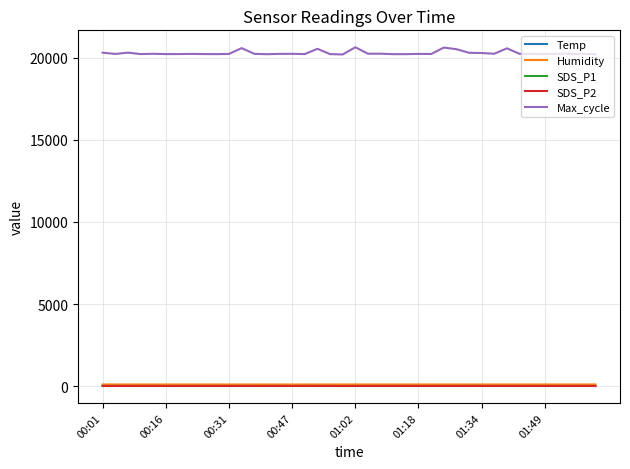

Does the chart have visible grid lines?

Yes